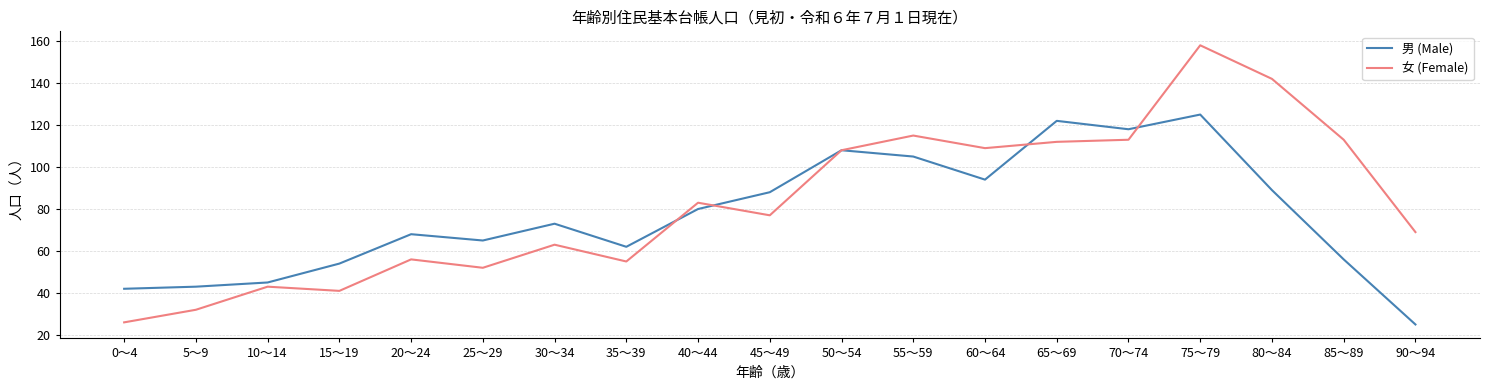

What is the minimum value for 男 (Male)?

25